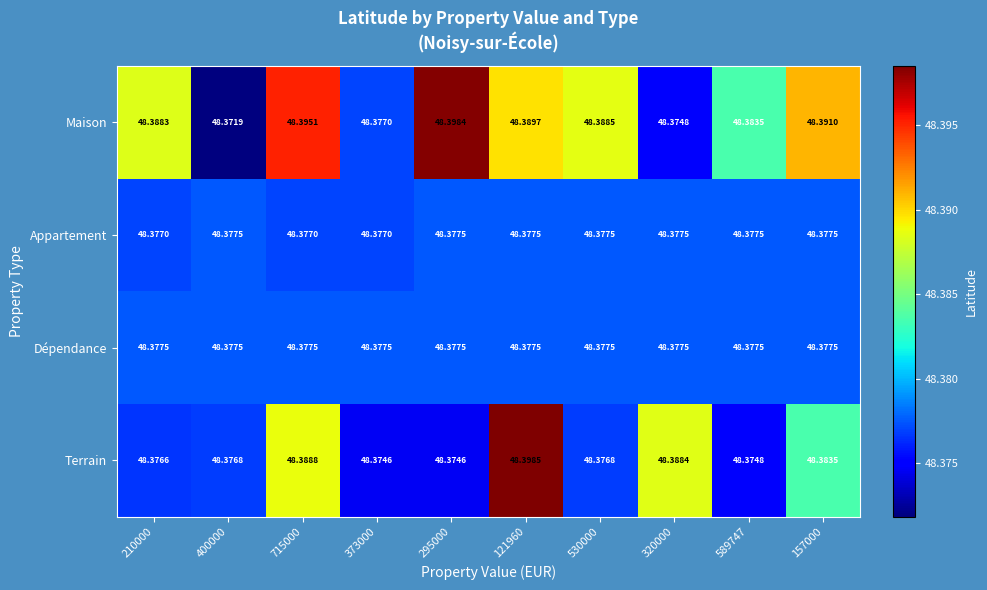

Which series has the largest total across all categories?

Maison